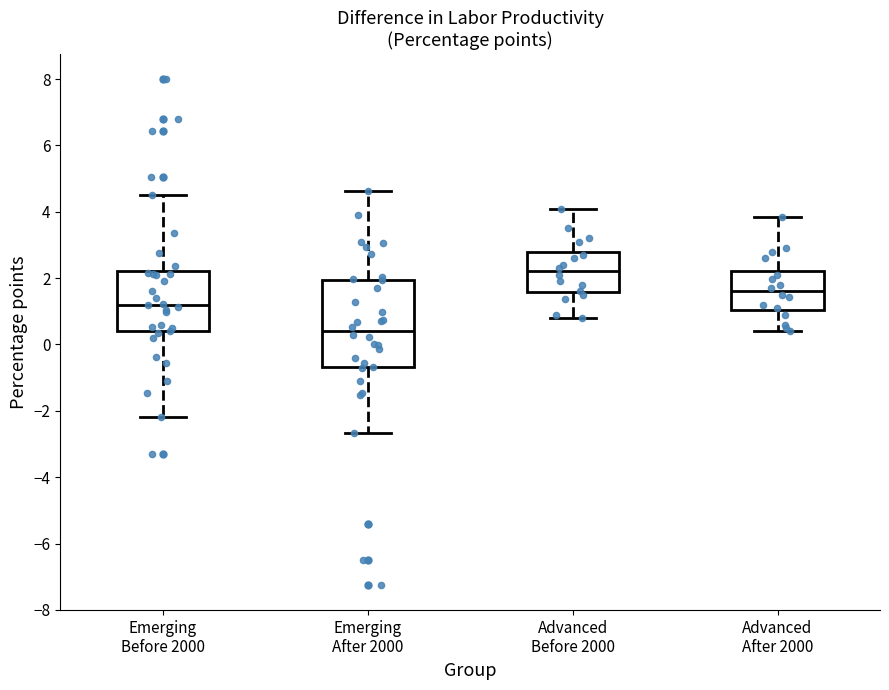

Reading left to right, transcribe this box plot: for each box, give where its median line is, the range the box spans, and where its two whiskers end, as read against the y-axis. The values are not printed on the chart, so give them approximately, as read against the axis.

Emerging Before 2000: median 1.2, box 0.4 to 2.2, whiskers -2.2 to 4.6
Emerging After 2000: median 0.4, box -0.6 to 2.0, whiskers -2.6 to 4.6
Advanced Before 2000: median 2.2, box 1.6 to 2.8, whiskers 0.8 to 4.0
Advanced After 2000: median 1.6, box 1.0 to 2.2, whiskers 0.4 to 3.8